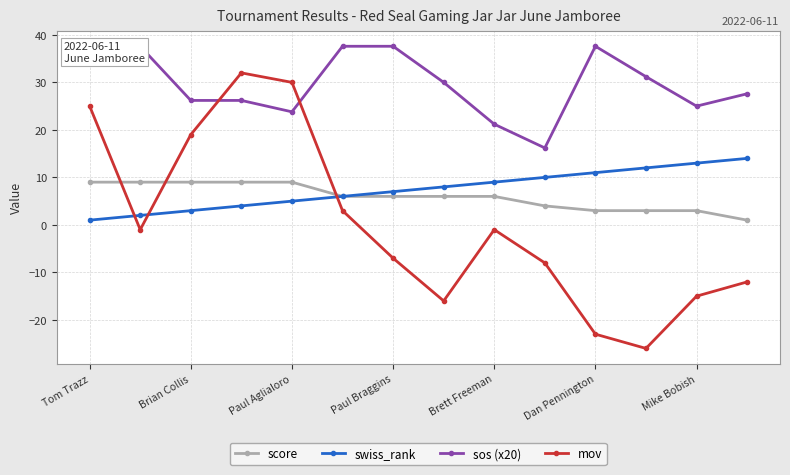

How many values in mov are below zero?

9